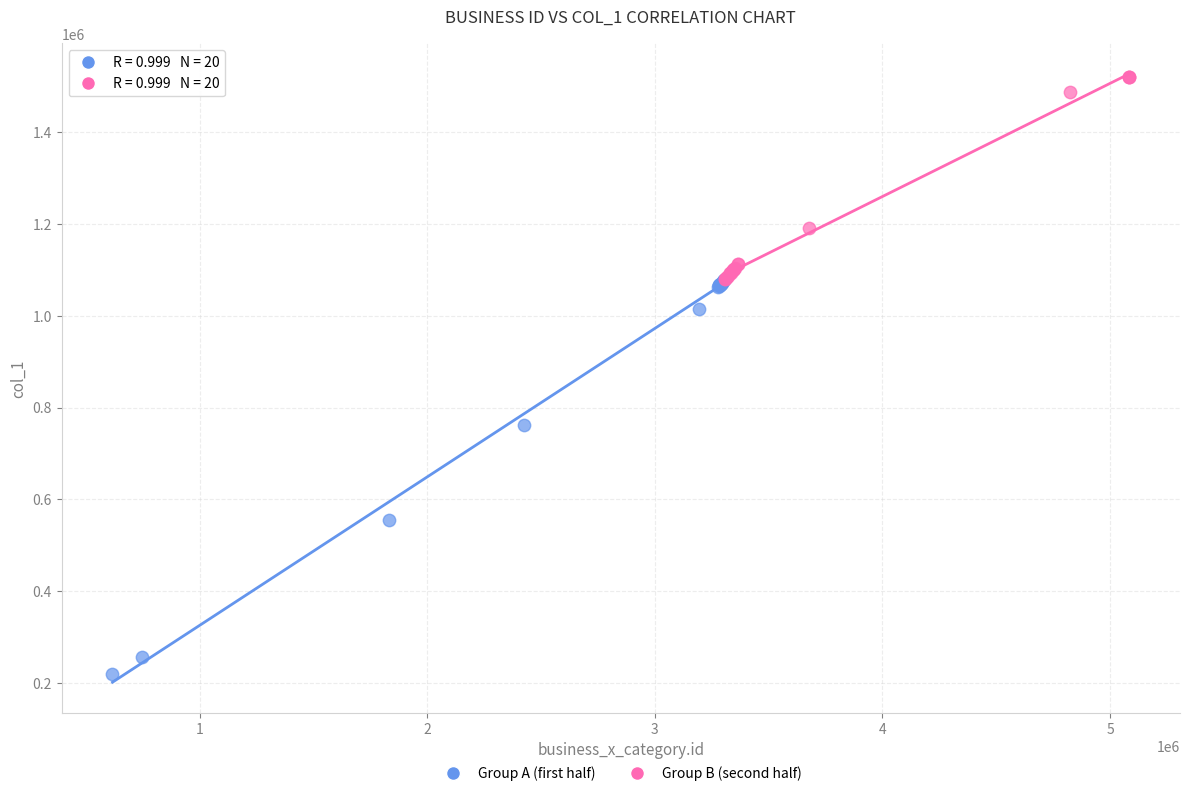

Which series contains the lowest Y value?

Group A (first half)